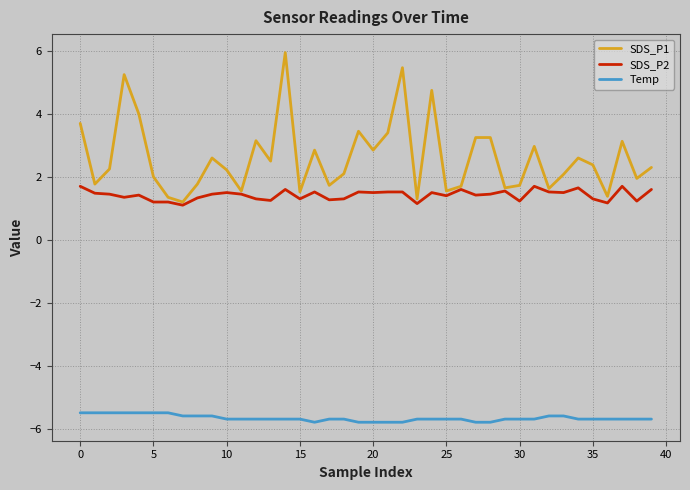

What is the minimum value for SDS_P2?

1.1